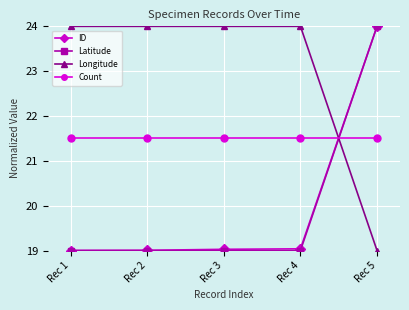

True or false: ID has more than 2 points higher than both neighbors.

False